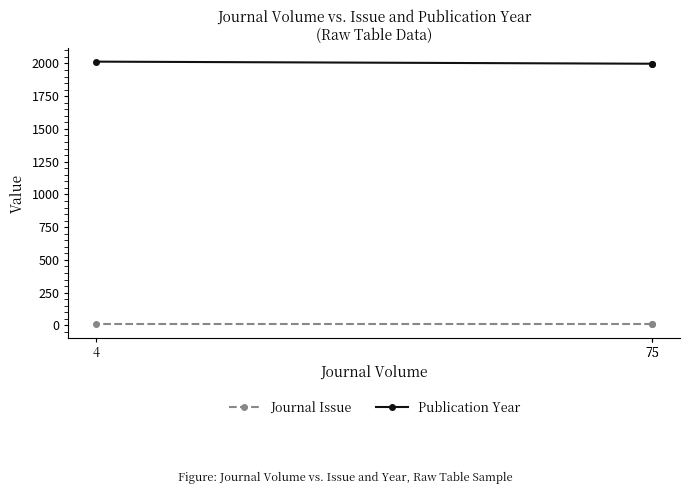

Which label corresponds to the largest value in the chart?

4